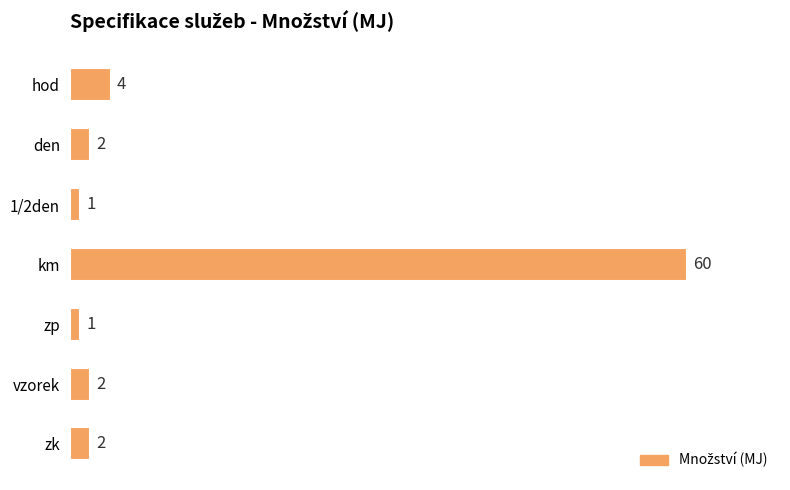

What is the value of the 7th bar from the top?

2